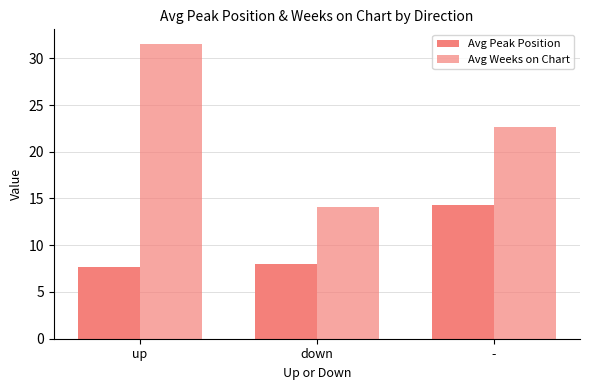

At how many categories does at least one series exceed 10?

3